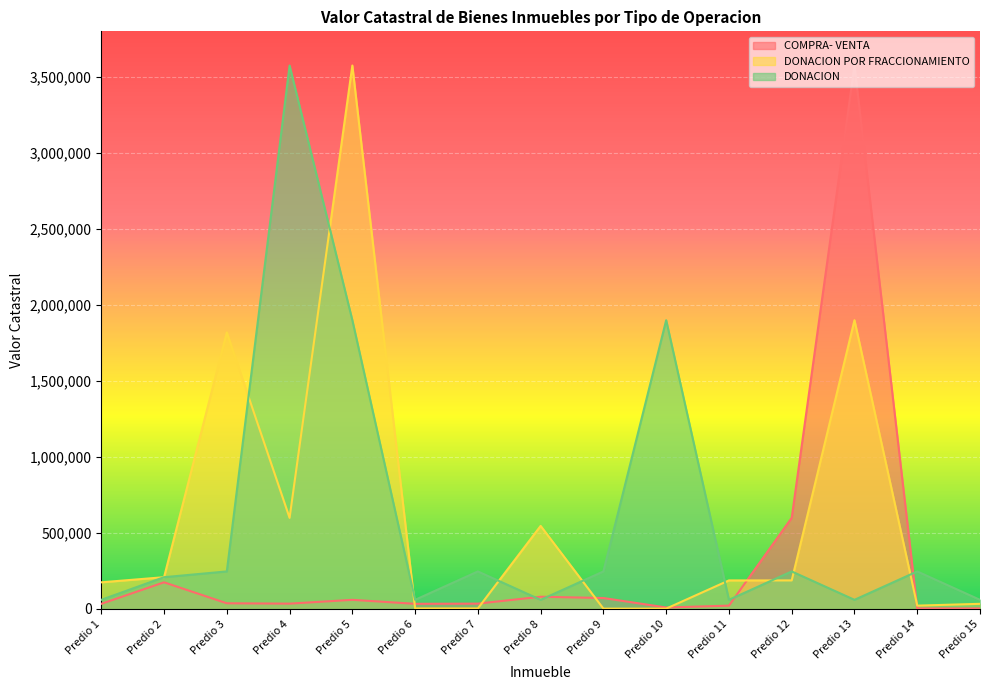

How many times do DONACION and COMPRA- VENTA cross each other?

4